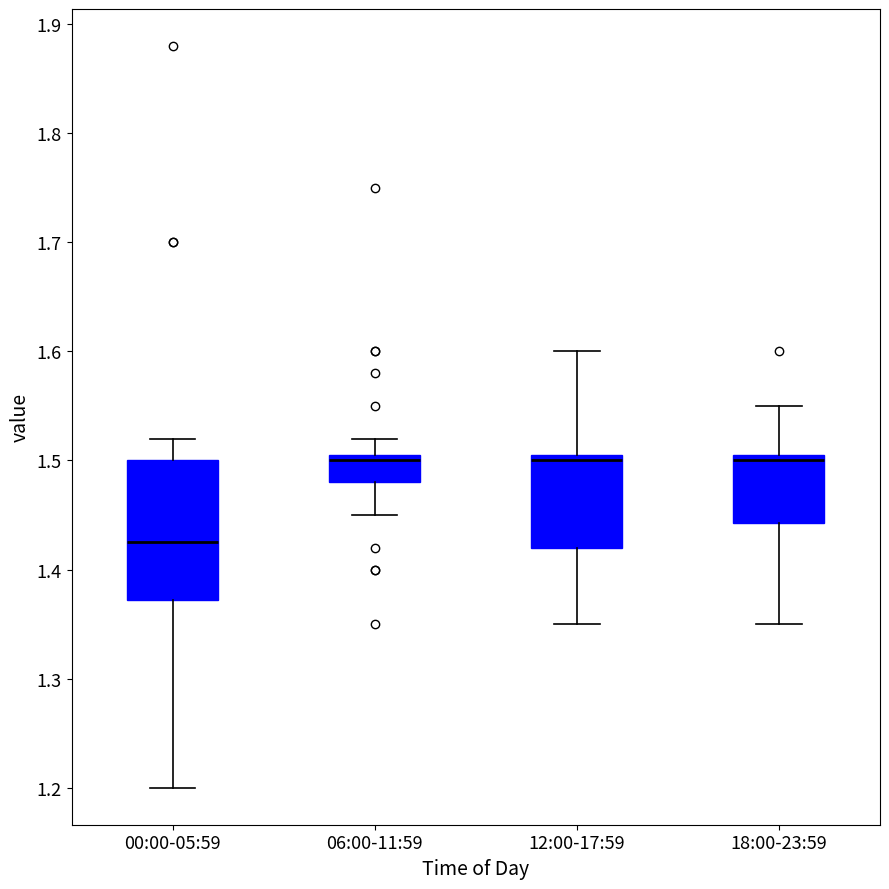

Which box is the tallest, from its lower edge to its upper edge?

00:00-05:59